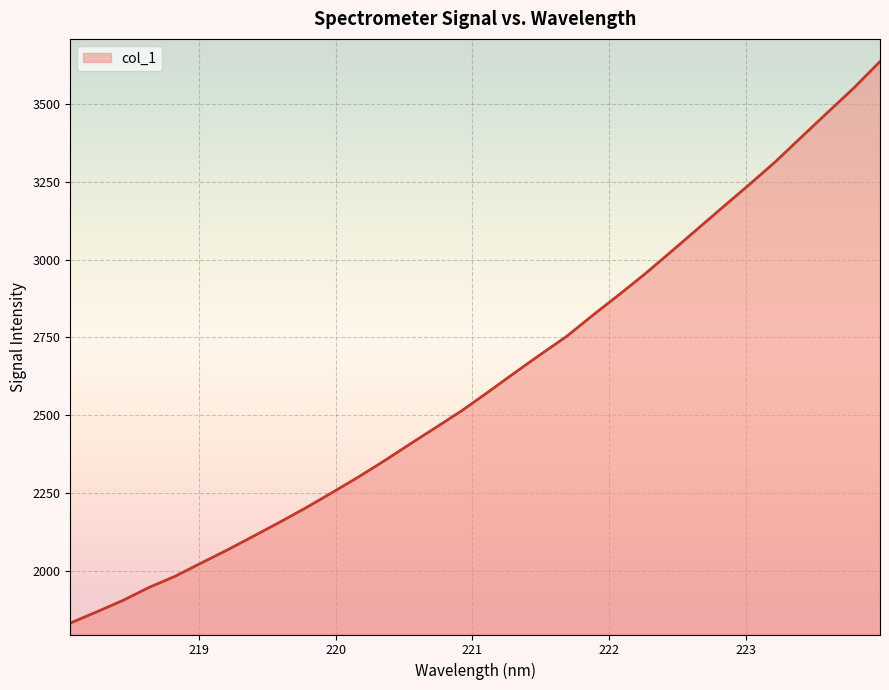

Count the number of values greater than 2575.

16